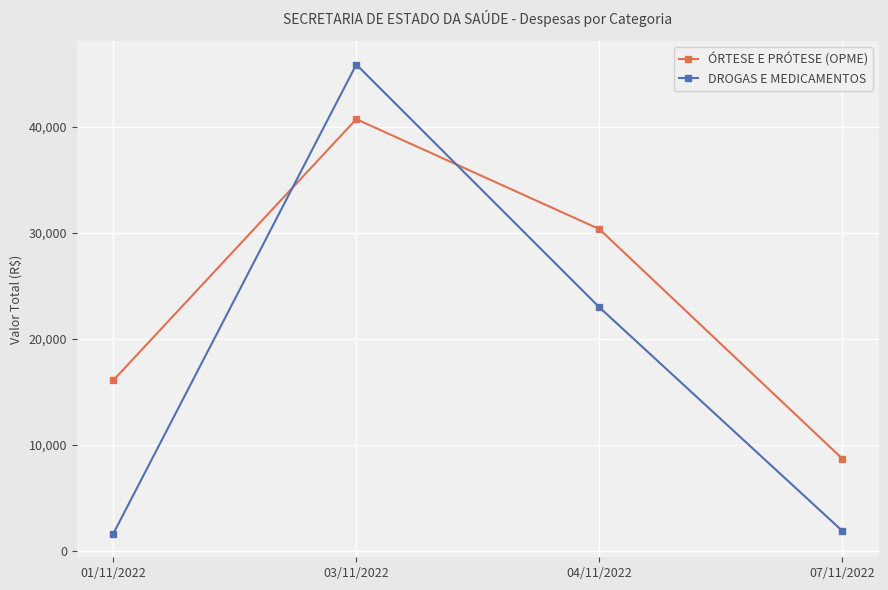

Reading left to right, transcribe all the data shown in this chart.

ÓRTESE E PRÓTESE (OPME): 16059.8	40700.3	30329.2	8666.4
DROGAS E MEDICAMENTOS: 1590.0	45853.0	22952.9	1853.7